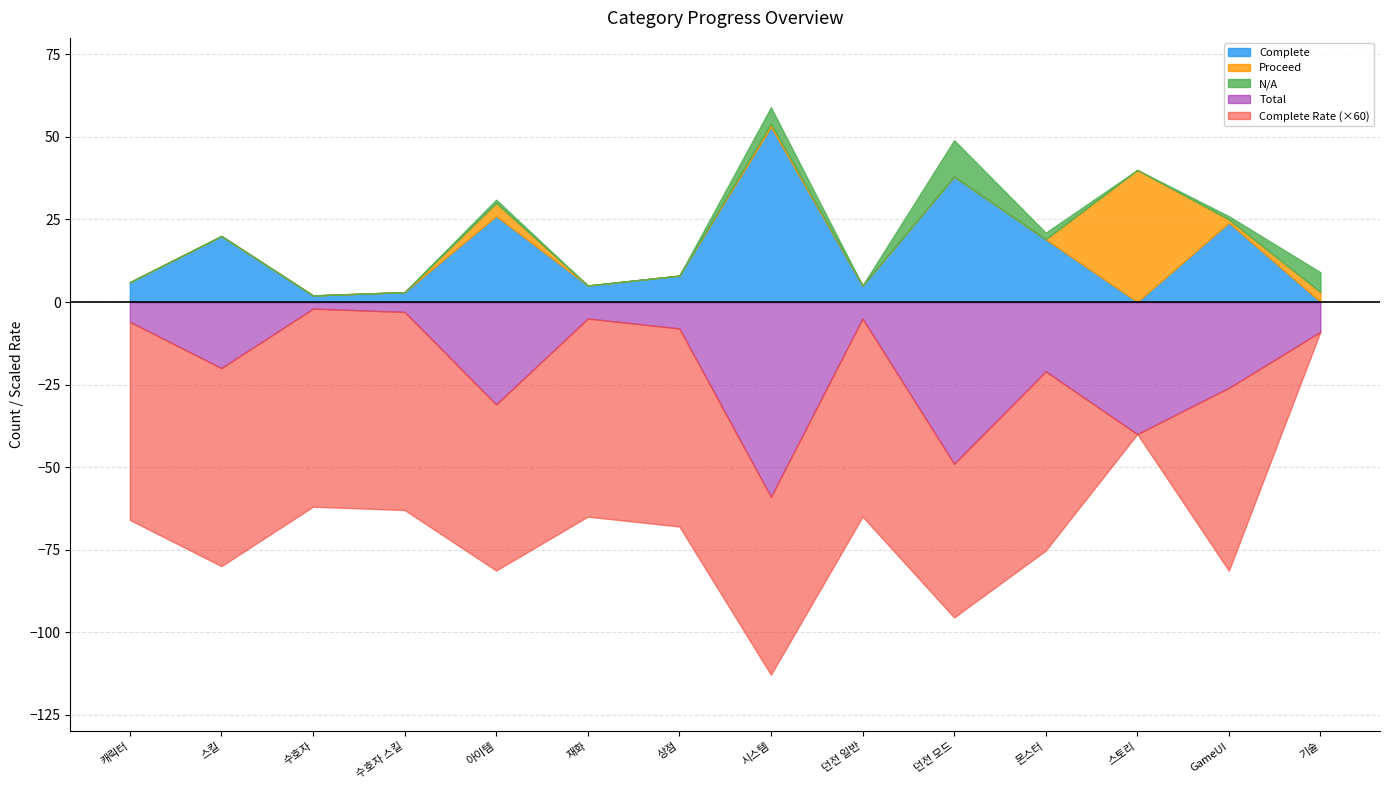

True or false: Total and Proceed intersect in this chart.

False